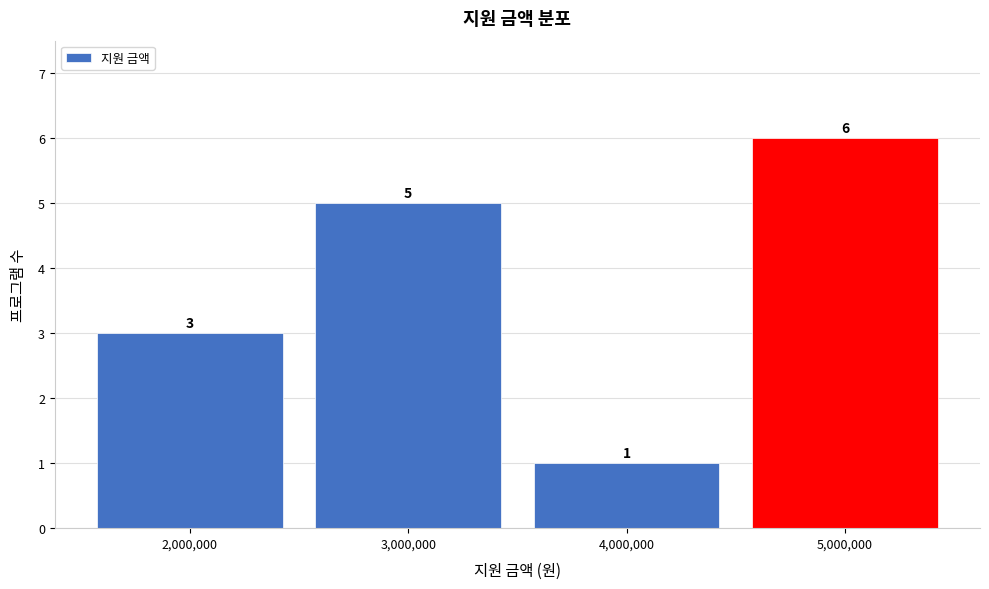

Reading right to left, list all the values displayed in this chart.

5,000,000=6	4,000,000=1	3,000,000=5	2,000,000=3